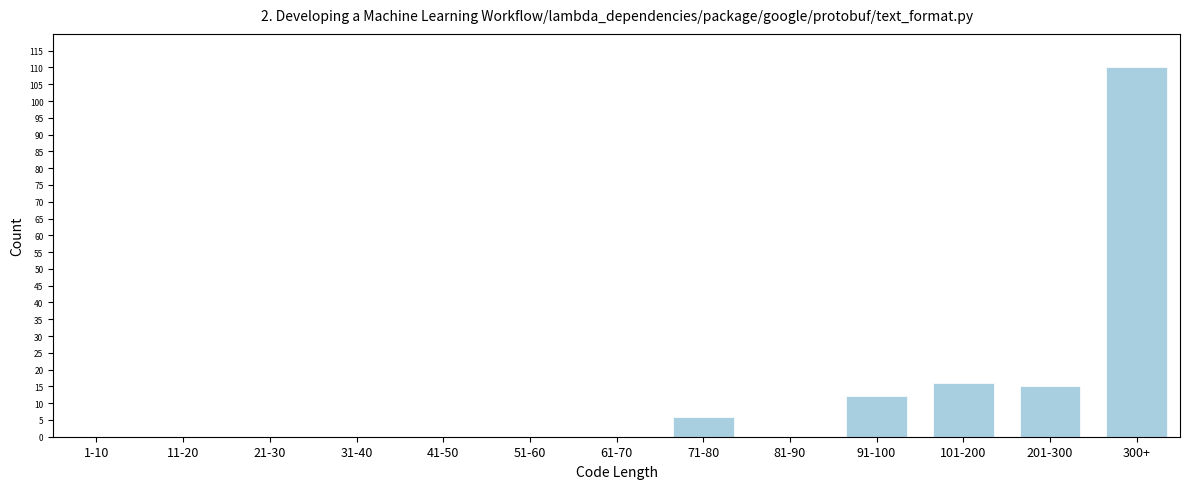

Reading right to left, list all the values displayed in this chart.

300+=110	201-300=15	101-200=16	91-100=12	81-90=0	71-80=6	61-70=0	51-60=0	41-50=0	31-40=0	21-30=0	11-20=0	1-10=0